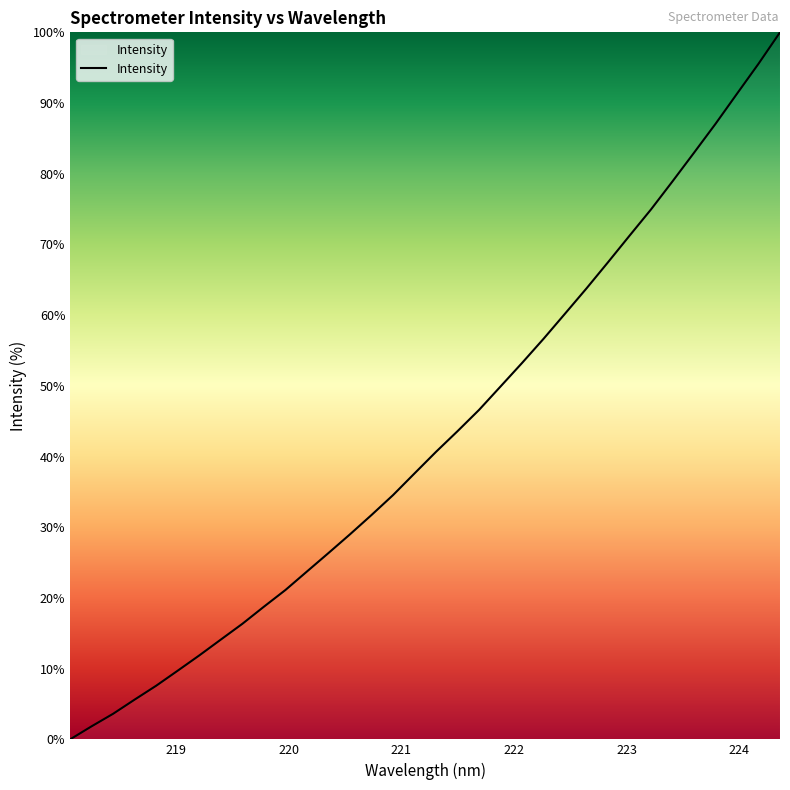

What is the difference between the maximum and minimum values?

100.0